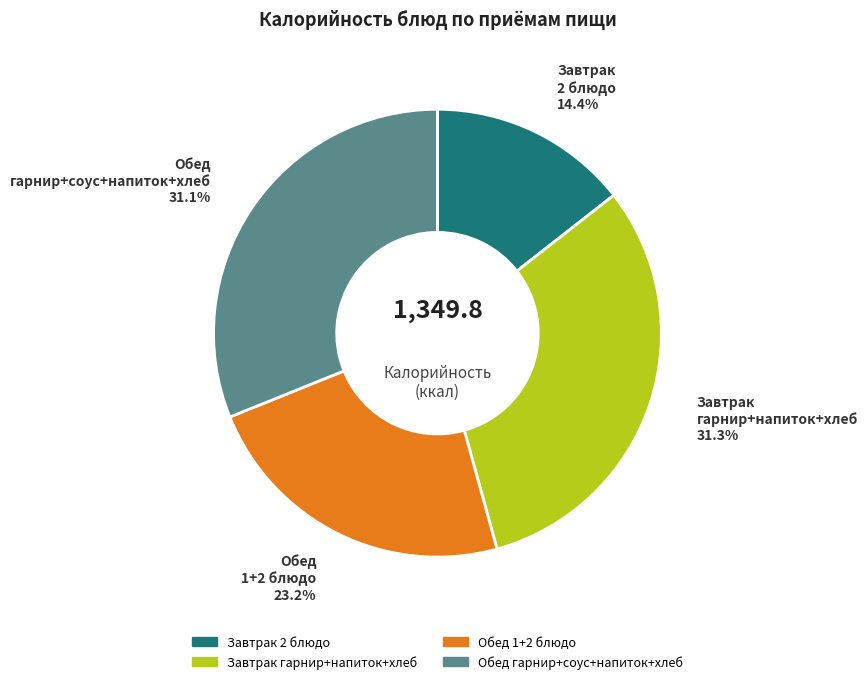

Is there any slice that represents more than half of the pie?

No